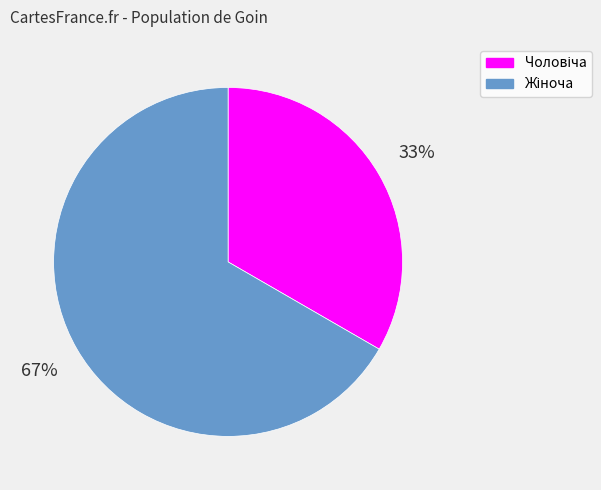

To the nearest percent, what is the average slice percentage?

50%